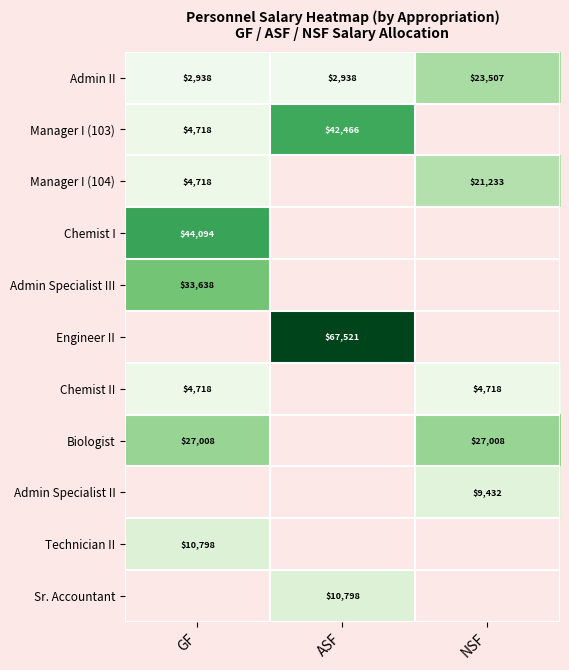

Is it true that Admin II equals 1186.6 at ASF?

False